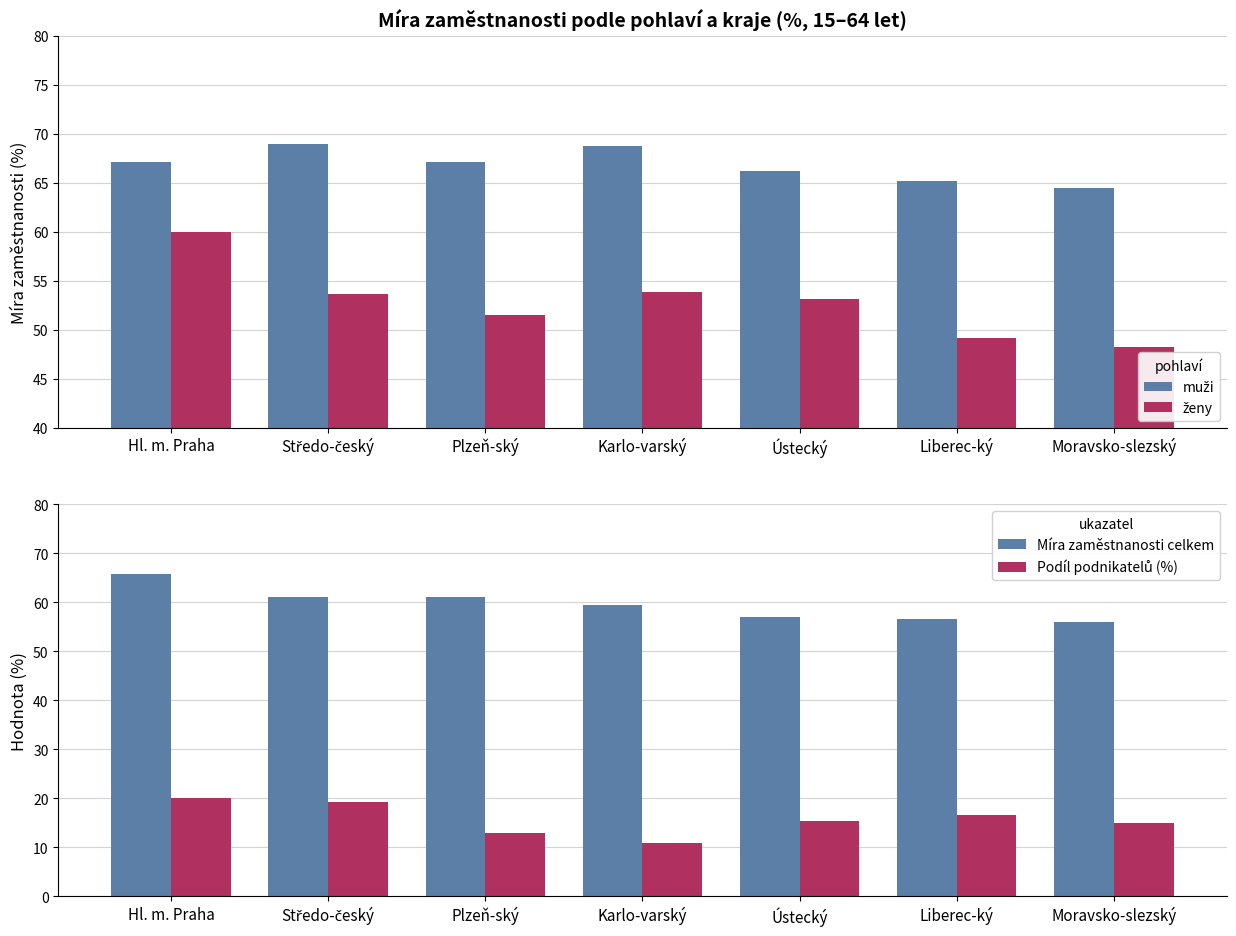

Does the chart contain any negative values?

No